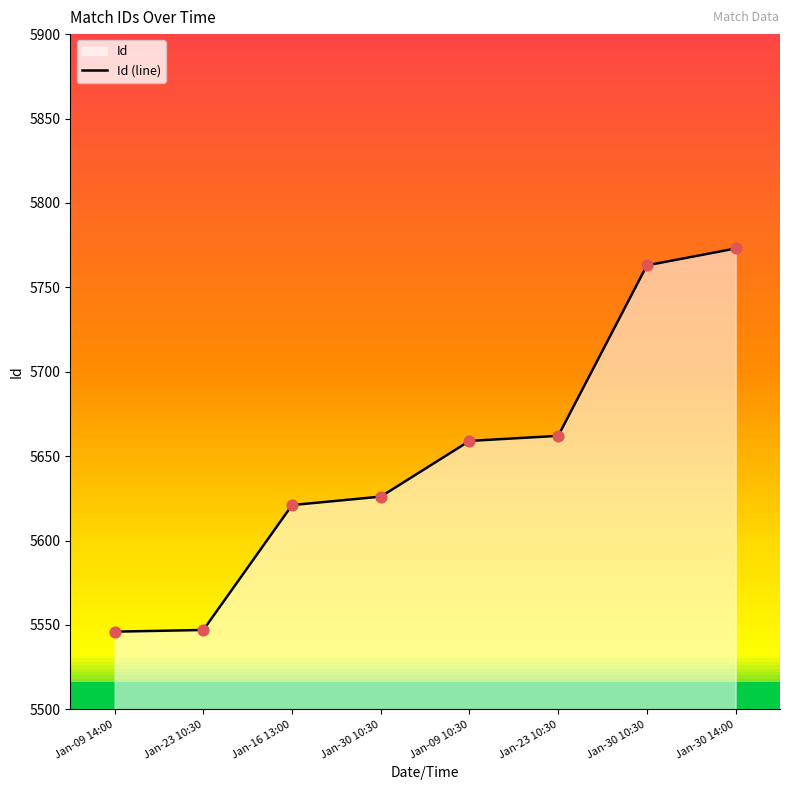

Which has a higher value, Jan-30 14:00 or Jan-16 13:00?

Jan-30 14:00